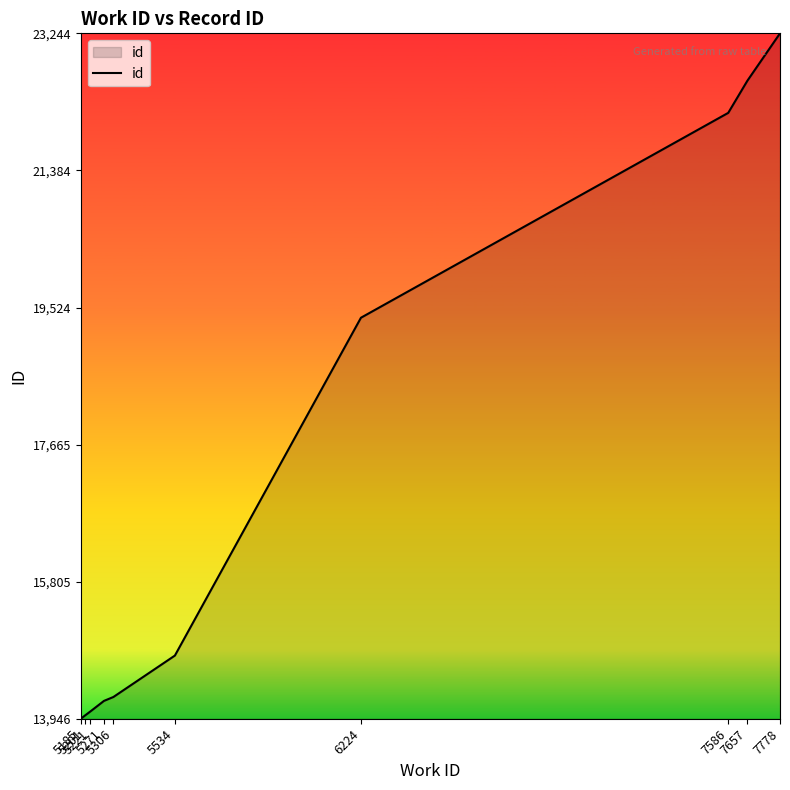

What is the sum of the values at 5534 and 7657?

37404